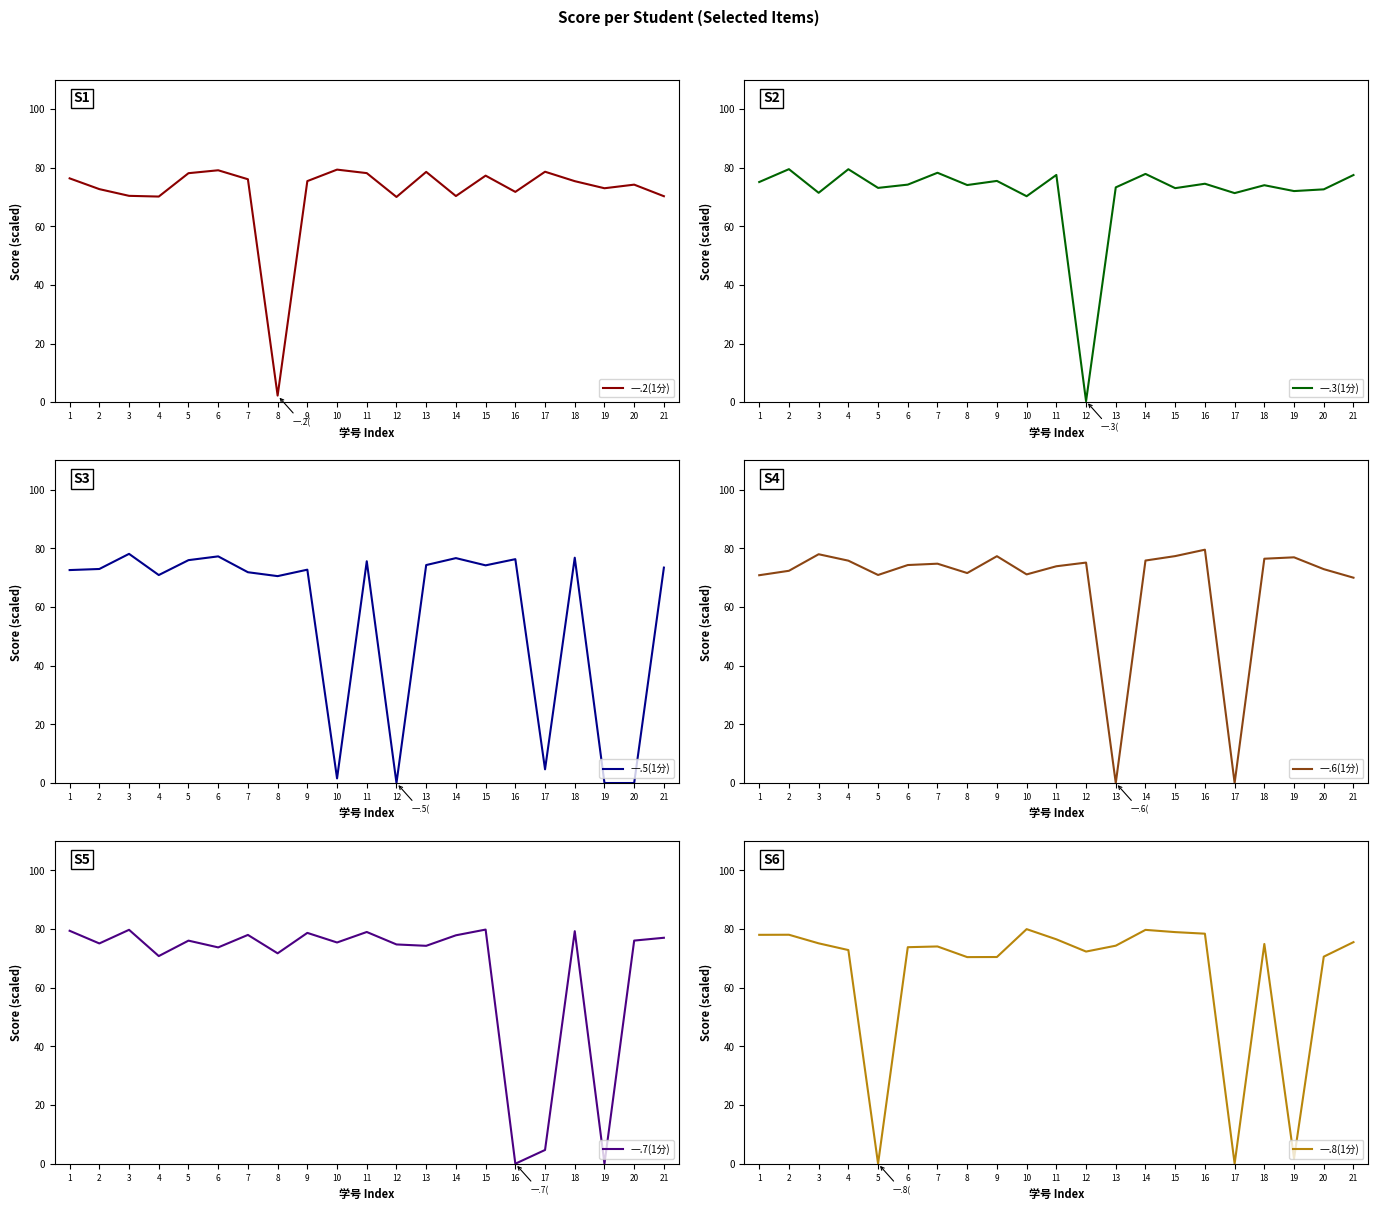

Rank the series at 16 from lowest to highest value.

一.7(1分), 一.2(1分), 一.3(1分), 一.5(1分), 一.8(1分), 一.6(1分)